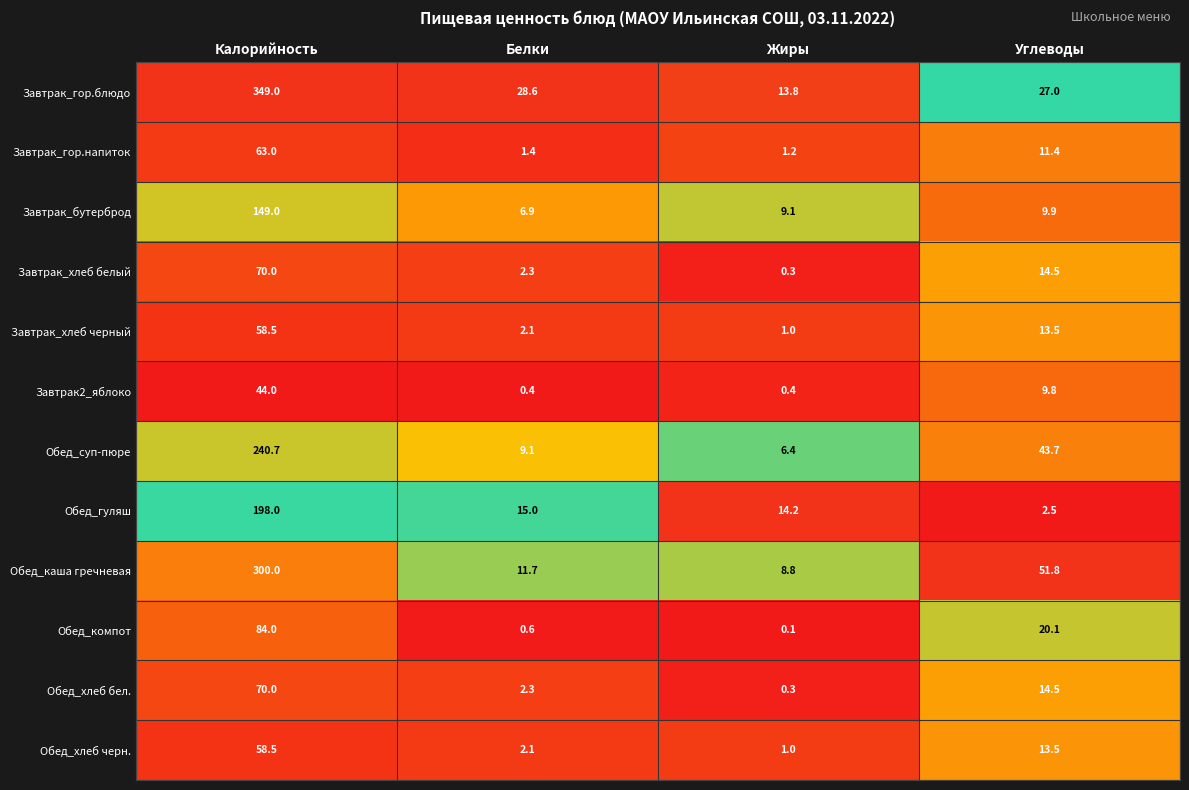

Which series has the largest total across all categories?

Завтрак_гор.блюдо